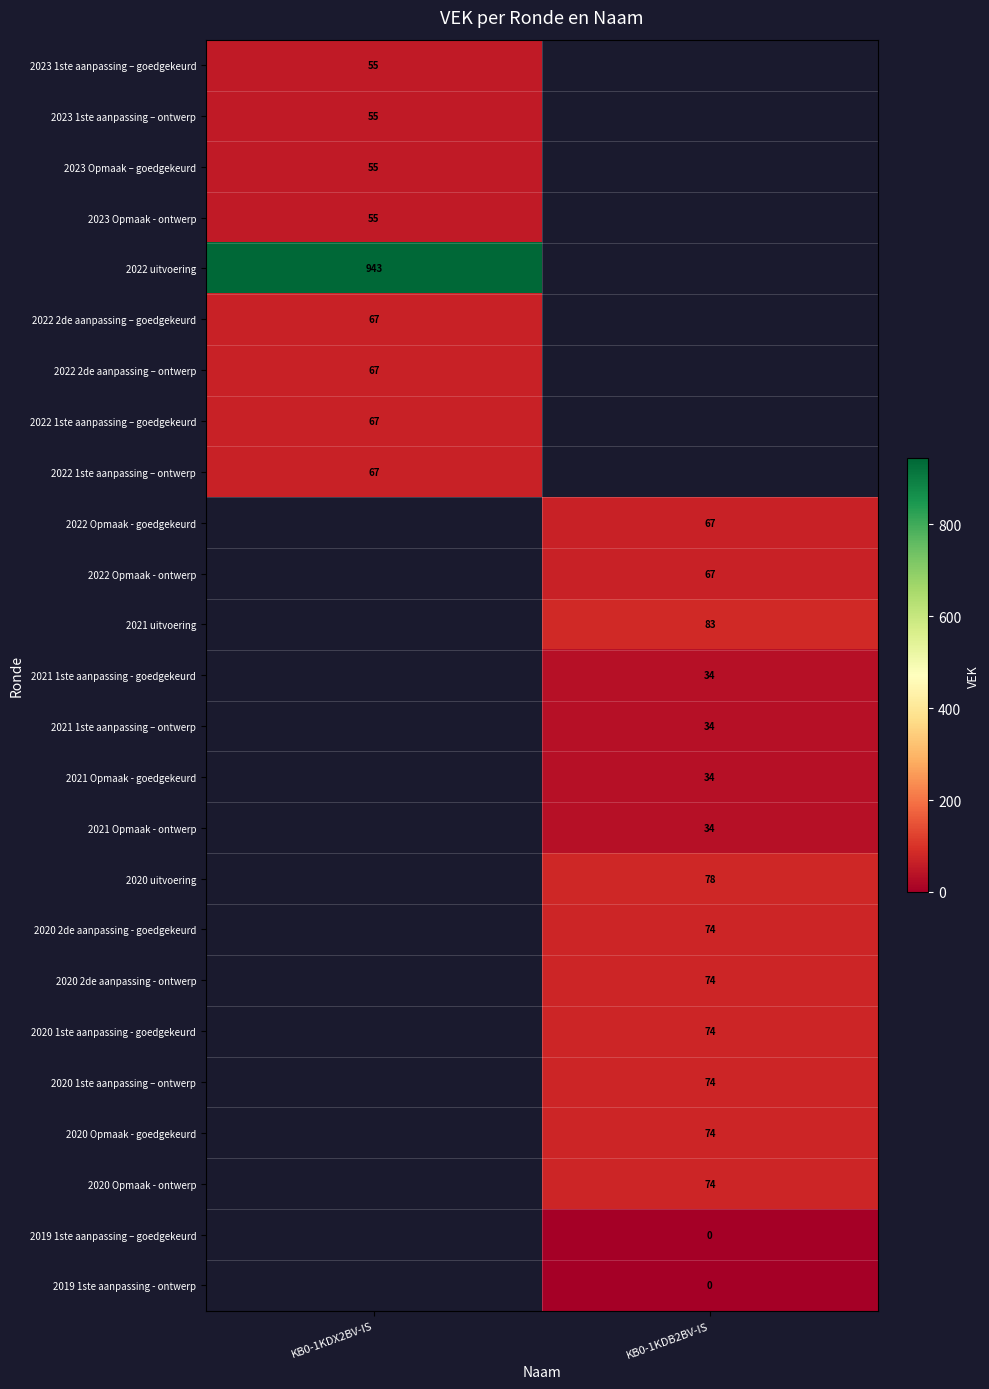

Is it true that 2022 Opmaak - ontwerp equals 26 at KB0-1KDB2BV-IS?

False